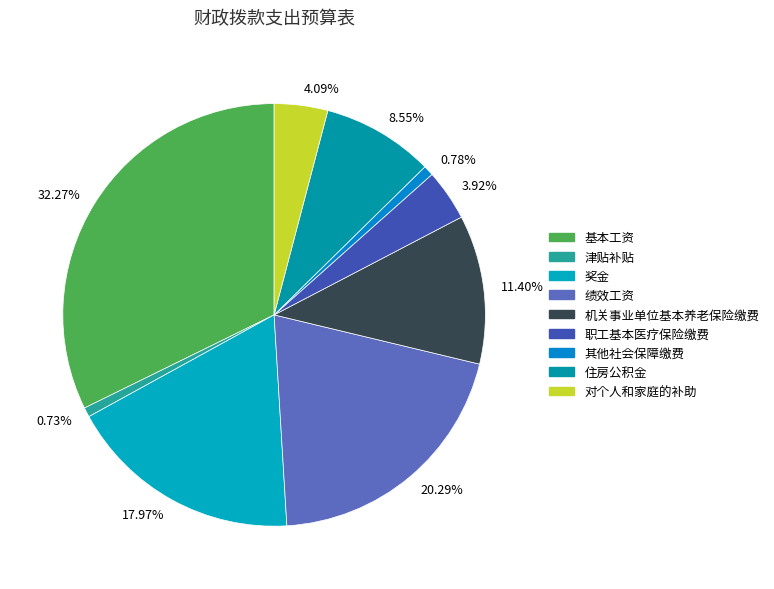

Does 11.40% account for over 50% of the chart?

No